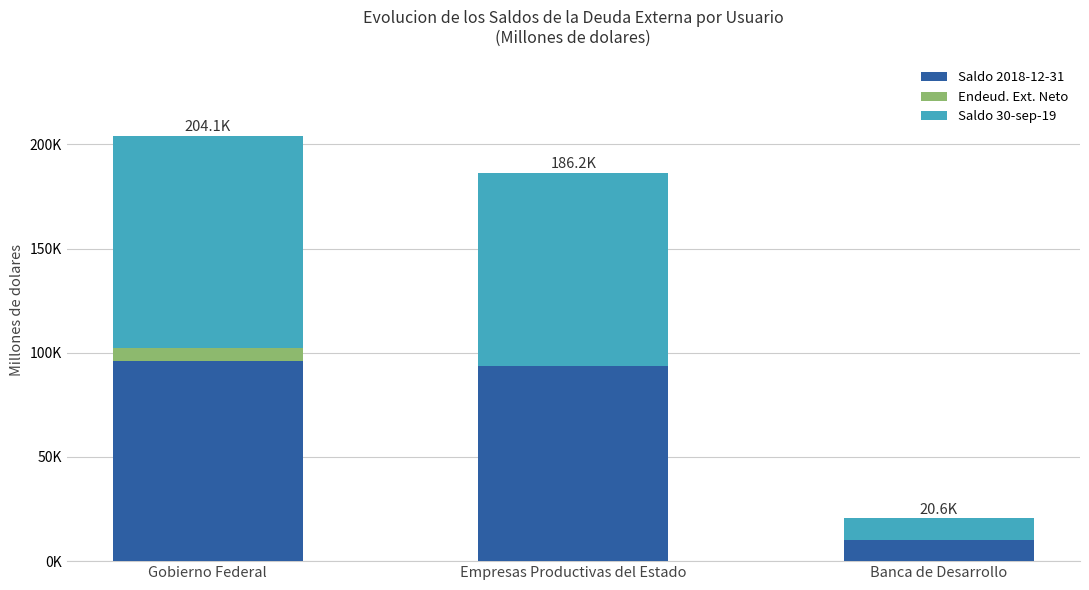

What is the difference between the second highest and minimum values in the Endeud. Ext. Neto series?

413.4